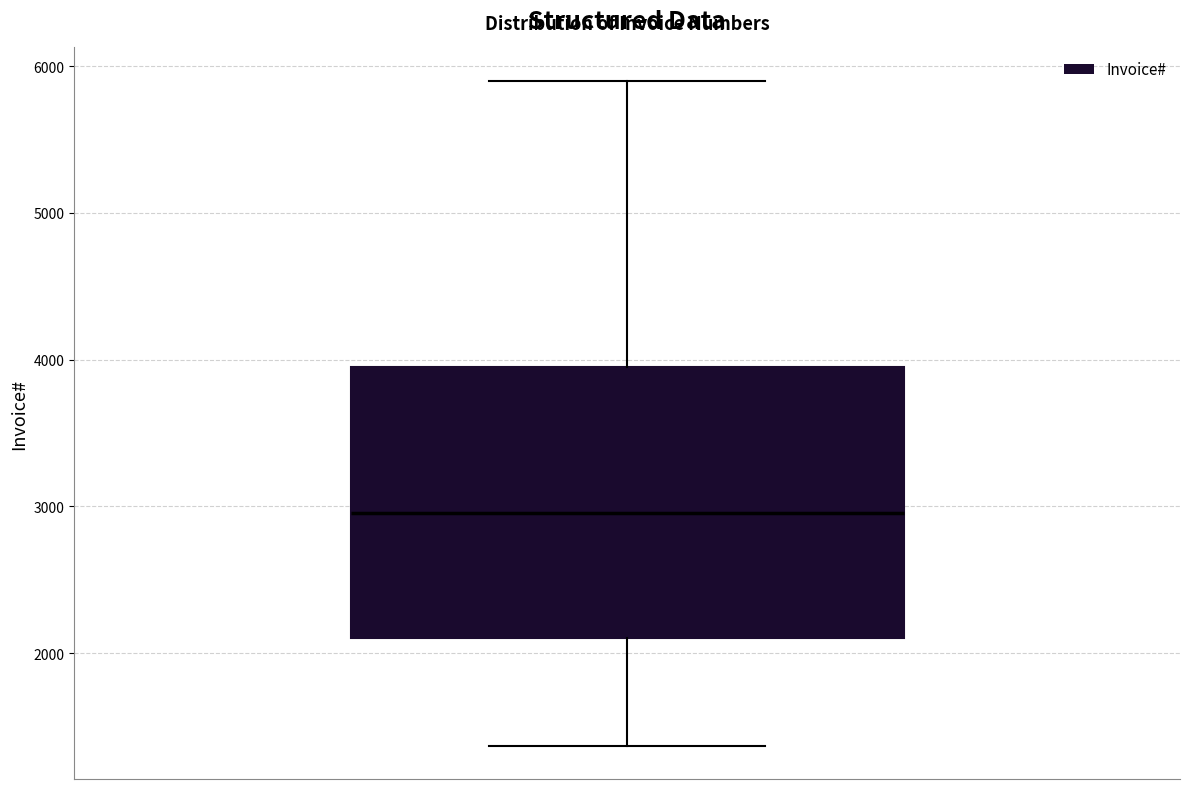

Read this box plot against the y-axis: the position of the median line, the range covered by the box, and the ends of both whiskers. The values are not printed on the chart, so give them approximately, as read against the axis.

median 3000, box 2100 to 4000, whiskers 1400 to 5900